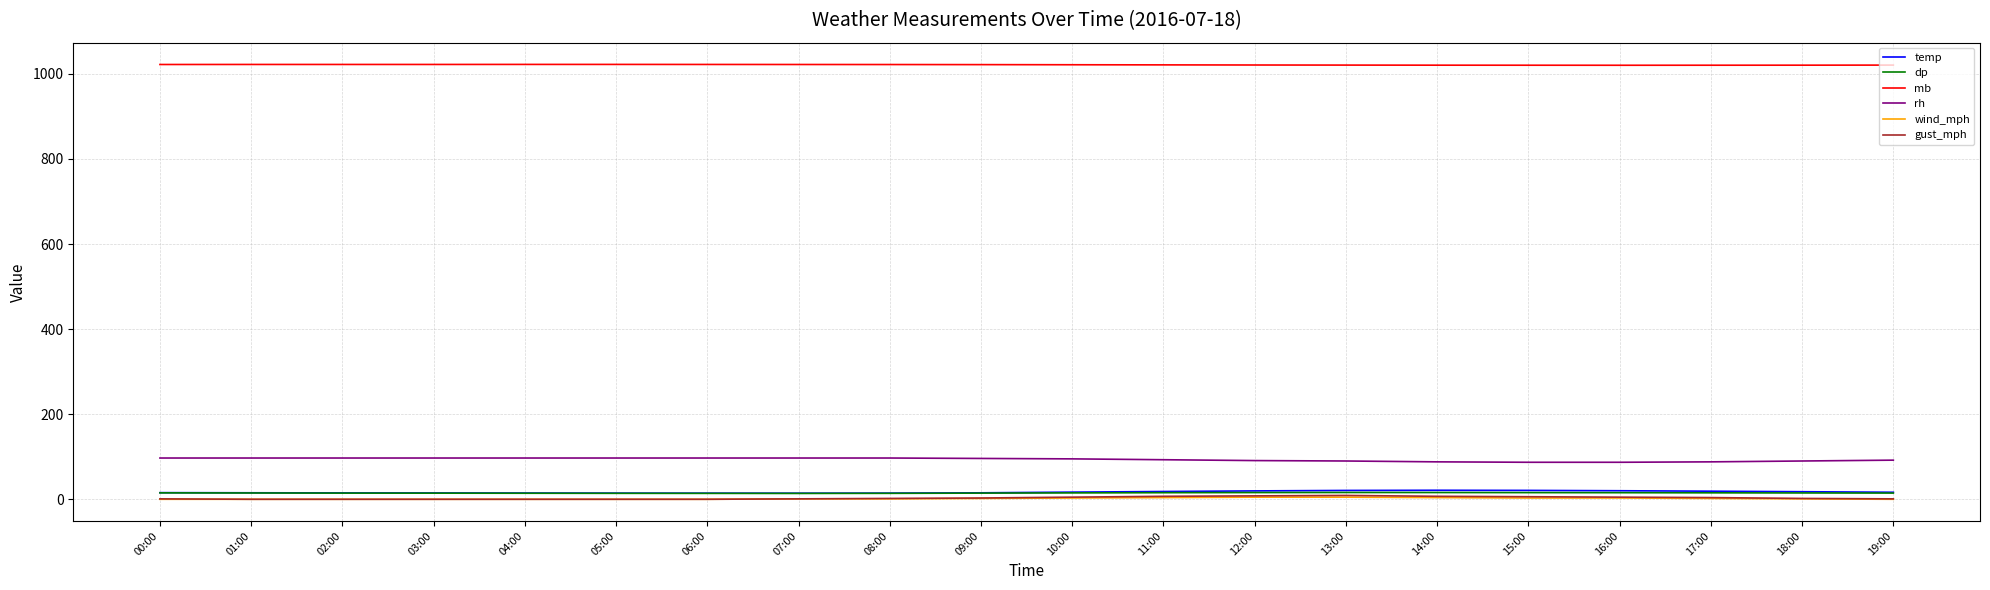

What is the difference between the mb values at 03:00 and 11:00?

1.0